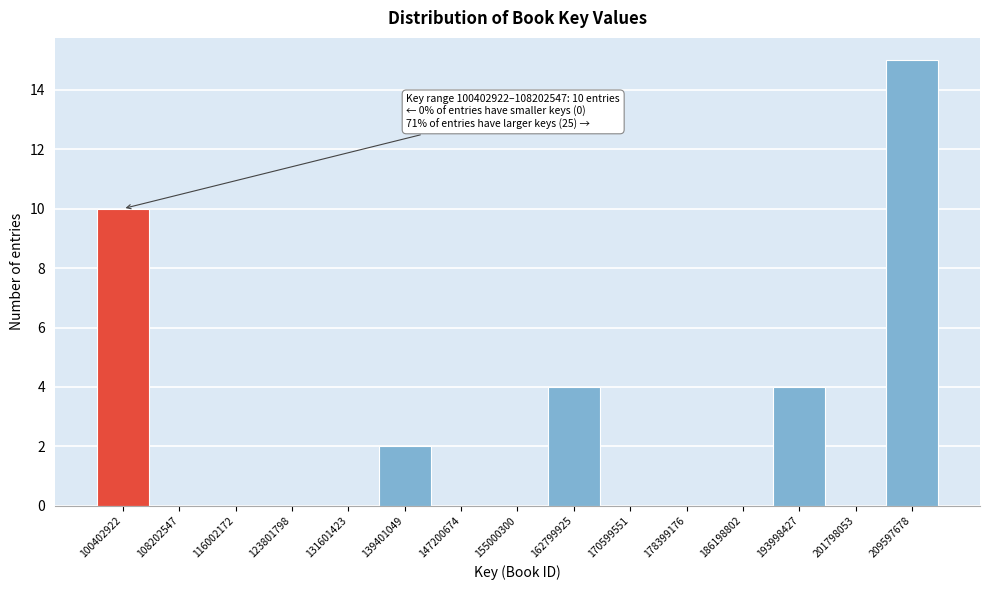

Reading left to right, extract all data points from this chart.

100402922=10	108202547=0	116002172=0	123801798=0	131601423=0	139401049=2	147200674=0	155000300=0	162799925=4	170599551=0	178399176=0	186198802=0	193998427=4	201798053=0	209597678=15